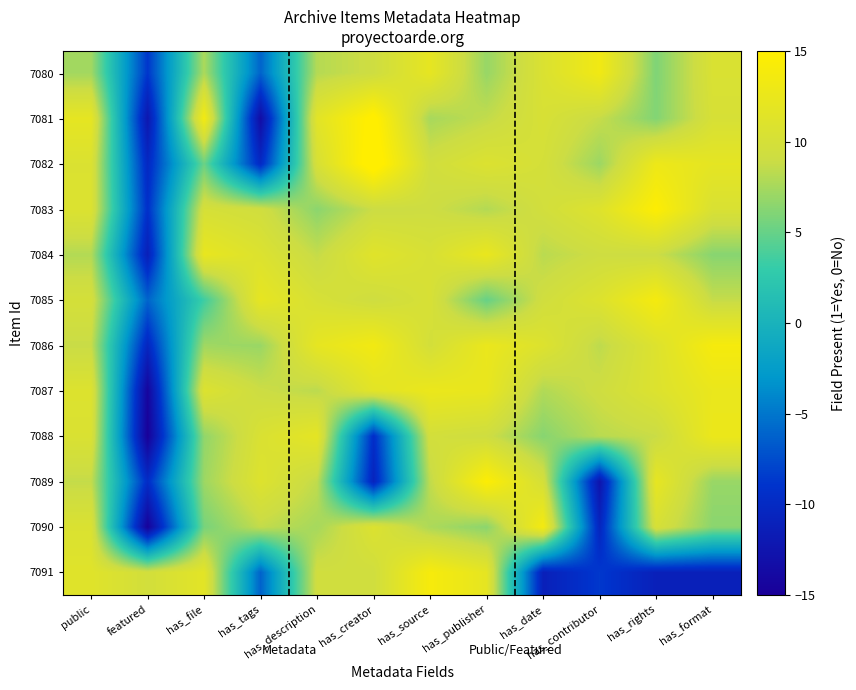

Reading left to right, transcribe all the data shown in this chart.

7091: public=11.2	featured=9.7	has_file=11.6	has_tags=-6.2	has_description=9.4	has_creator=9.4	has_source=13.9	has_publisher=11.9	has_date=-11.2	has_contributor=-8.6	has_rights=-11.2	has_format=-11.2
7090: public=10.6	featured=-14.8	has_file=5.7	has_tags=8.6	has_description=7.5	has_creator=10.8	has_source=7.7	has_publisher=6.5	has_date=13.7	has_contributor=-10.6	has_rights=10.2	has_format=6.4
7089: public=8.6	featured=-9.7	has_file=7.1	has_tags=10.9	has_description=8.5	has_creator=-10.7	has_source=8.5	has_publisher=14.6	has_date=10.0	has_contributor=-12.6	has_rights=12.1	has_format=6.9
7088: public=10.5	featured=-14.9	has_file=6.7	has_tags=10.5	has_description=11.8	has_creator=-9.6	has_source=9.7	has_publisher=9.2	has_date=6.3	has_contributor=8.2	has_rights=8.8	has_format=12.6
7087: public=10.9	featured=-14.4	has_file=10.8	has_tags=9.0	has_description=8.3	has_creator=11.5	has_source=12.6	has_publisher=12.3	has_date=7.9	has_contributor=9.2	has_rights=10.8	has_format=12.4
7086: public=8.8	featured=-10.5	has_file=7.2	has_tags=7.0	has_description=12.0	has_creator=13.4	has_source=9.8	has_publisher=12.5	has_date=10.9	has_contributor=8.4	has_rights=10.9	has_format=13.8
7085: public=9.9	featured=-6.1	has_file=3.5	has_tags=12.1	has_description=10.2	has_creator=9.3	has_source=10.2	has_publisher=5.0	has_date=9.5	has_contributor=10.9	has_rights=13.7	has_format=8.7
7084: public=8.0	featured=-11.3	has_file=12.3	has_tags=10.8	has_description=8.7	has_creator=11.3	has_source=10.2	has_publisher=12.4	has_date=8.2	has_contributor=9.2	has_rights=9.0	has_format=6.3
7083: public=10.7	featured=-9.3	has_file=10.0	has_tags=9.4	has_description=6.5	has_creator=8.9	has_source=9.1	has_publisher=8.0	has_date=9.6	has_contributor=11.0	has_rights=14.7	has_format=10.4
7082: public=10.6	featured=-10.2	has_file=5.2	has_tags=-10.1	has_description=10.2	has_creator=16.2	has_source=9.5	has_publisher=10.8	has_date=9.9	has_contributor=7.1	has_rights=12.9	has_format=11.9
7081: public=12.0	featured=-12.3	has_file=13.5	has_tags=-13.5	has_description=11.5	has_creator=15.5	has_source=7.5	has_publisher=8.6	has_date=10.2	has_contributor=8.7	has_rights=6.1	has_format=10.2
7080: public=7.3	featured=-8.8	has_file=7.7	has_tags=-6.1	has_description=8.0	has_creator=9.2	has_source=12.0	has_publisher=6.9	has_date=10.6	has_contributor=13.3	has_rights=6.0	has_format=10.5